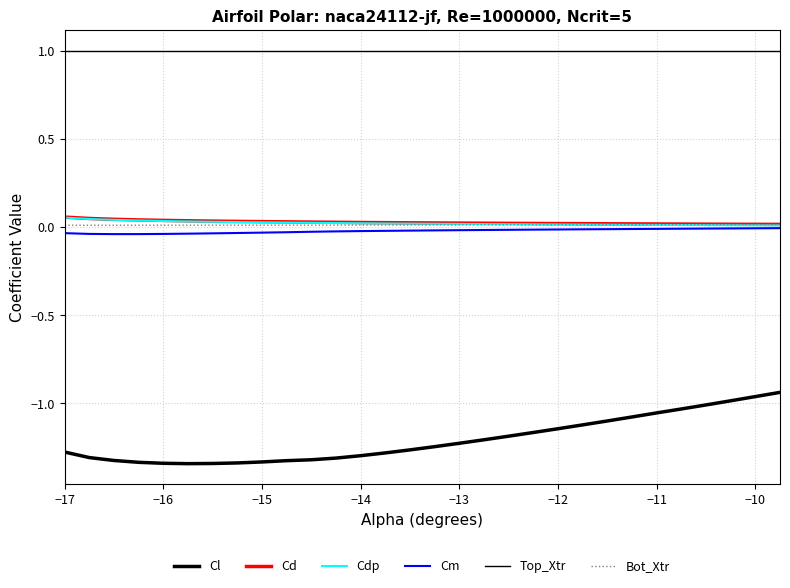

True or false: Top_Xtr and Cm intersect in this chart.

False